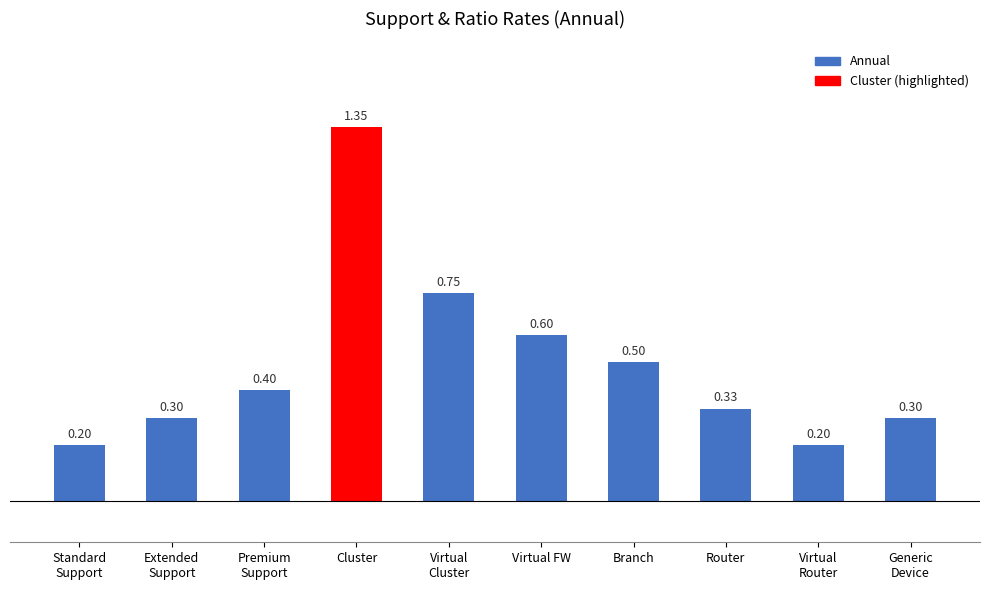

What is the average value?

0.5